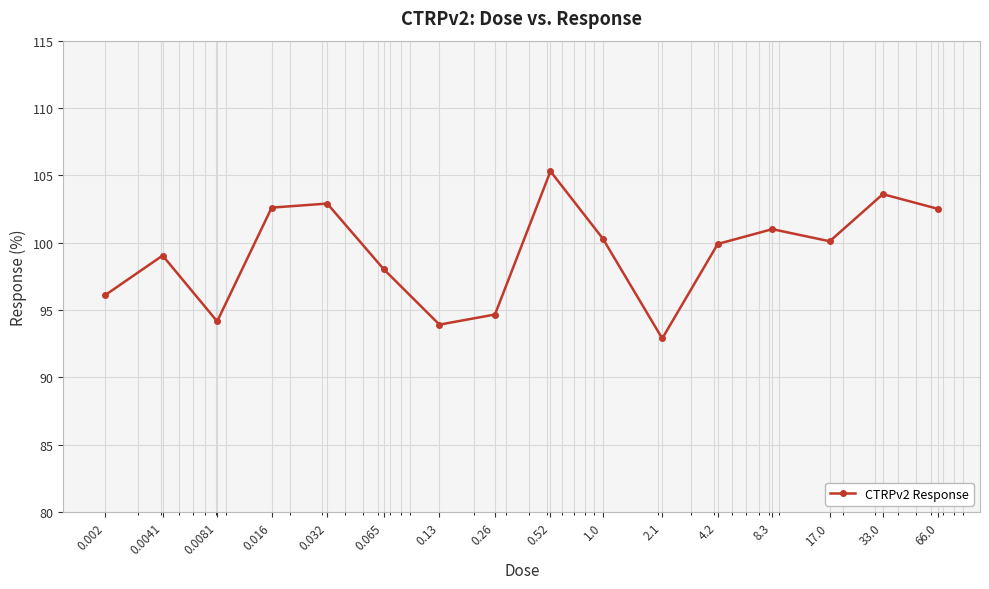

How many lines are shown in the chart?

1